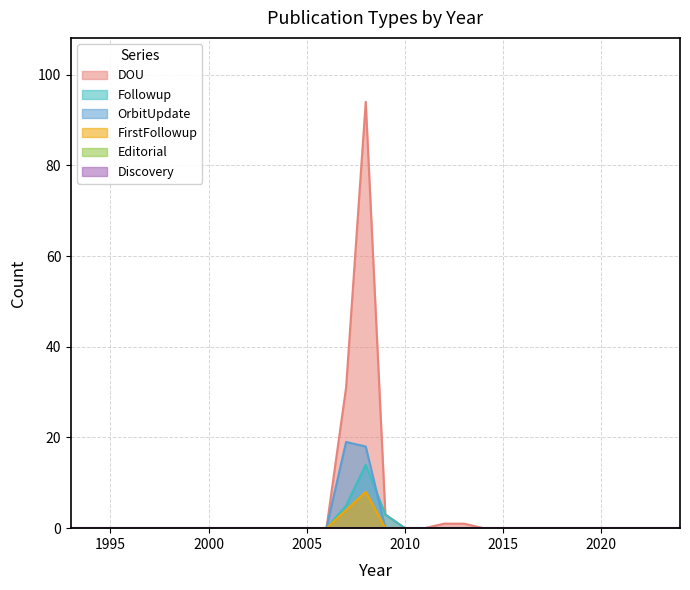

What is the maximum value for OrbitUpdate?

19